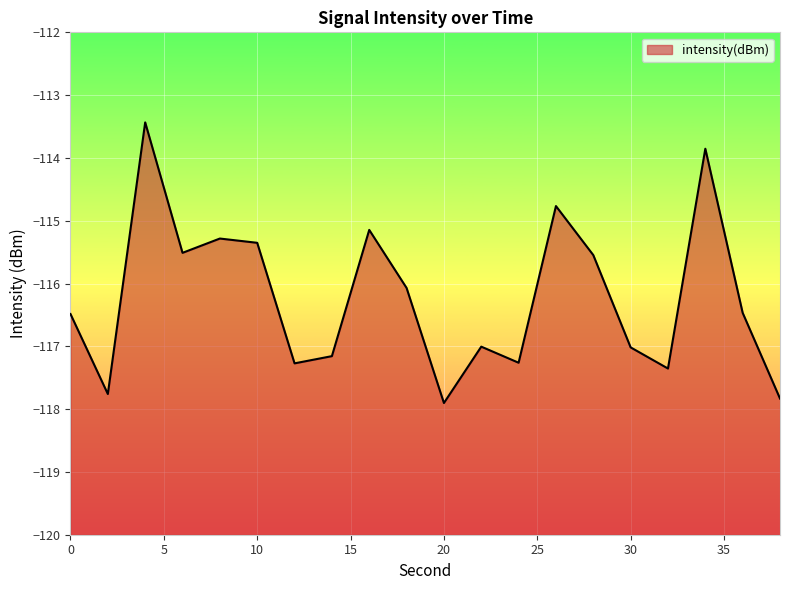

How many points are lower than both their immediate neighbors (excluding endpoints)?

6